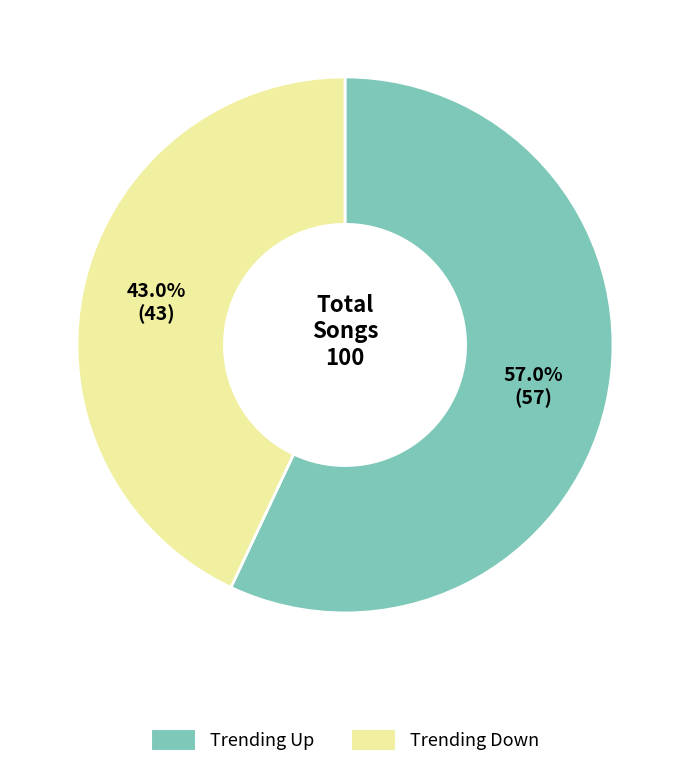

How many slices are in this pie chart?

2